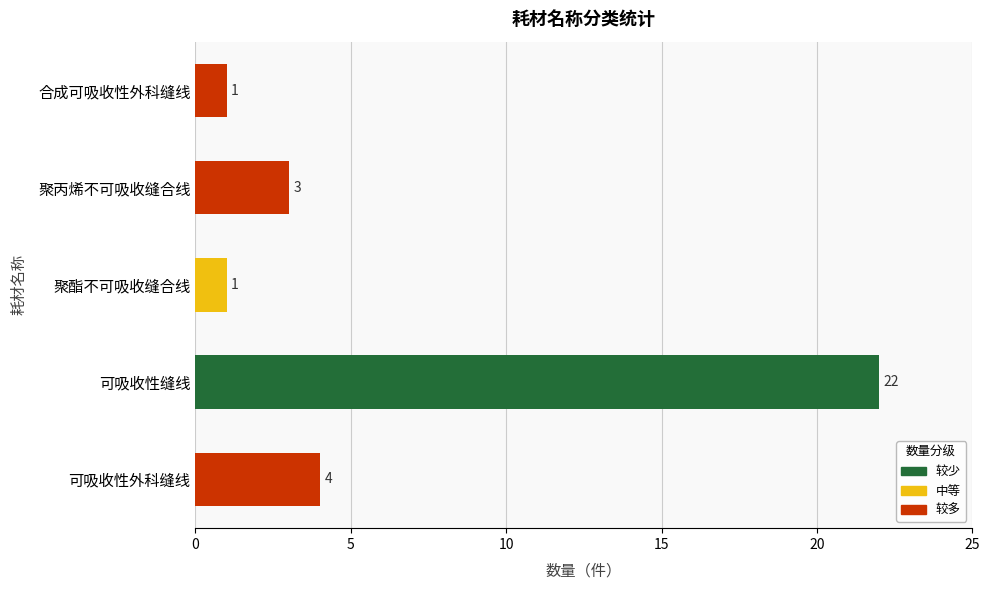

The chart shows a value of 1 at 合成可吸收性外科缝线. True or false?

True